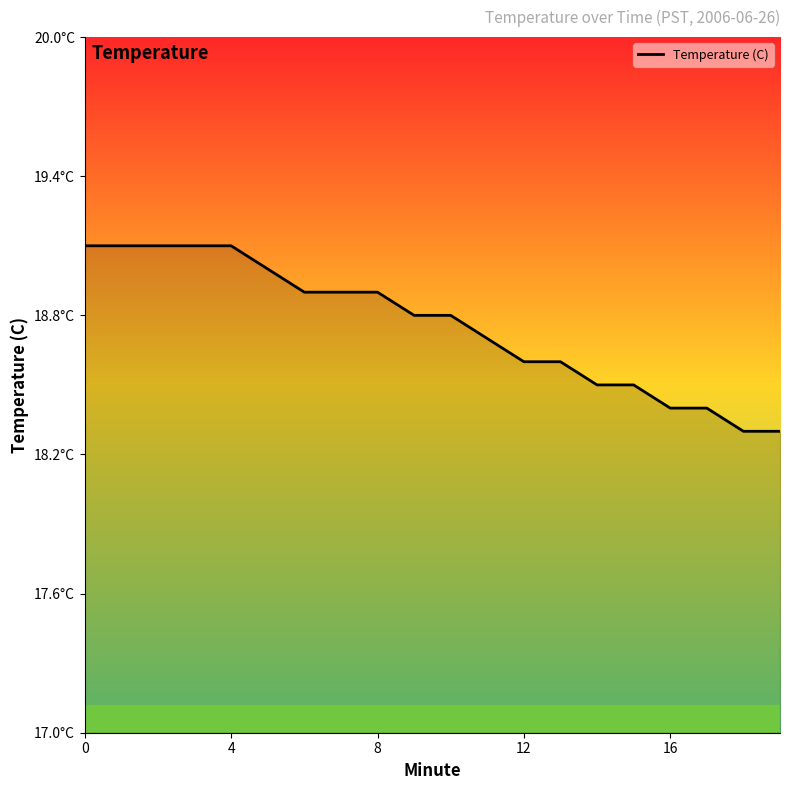

What is the sum of the values at 7 and 12?

37.5